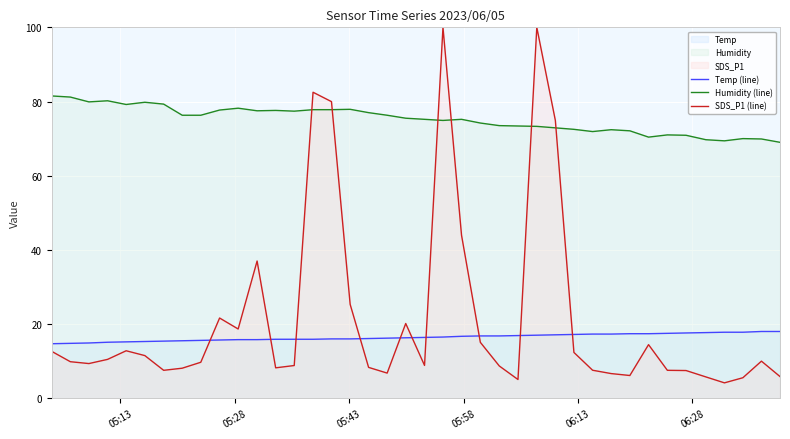

True or false: Temp (line) and Humidity (line) cross at least once.

False